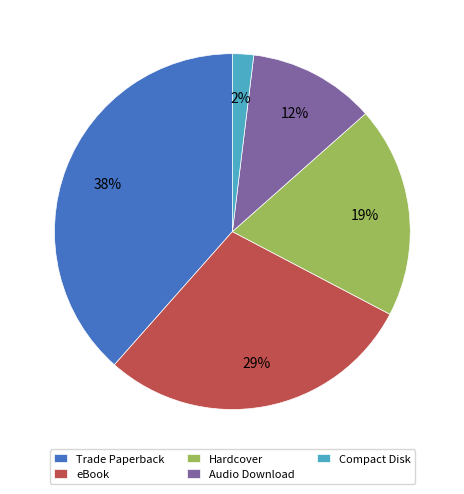

The Audio Download slice represents 12% of the pie. True or false?

True